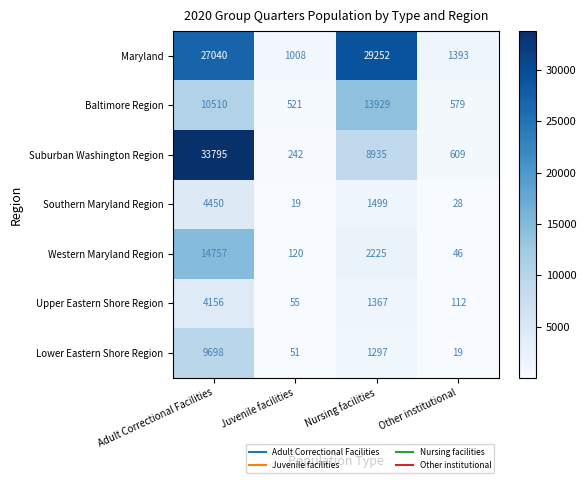

Which series has the widest spread of values?

Suburban Washington Region